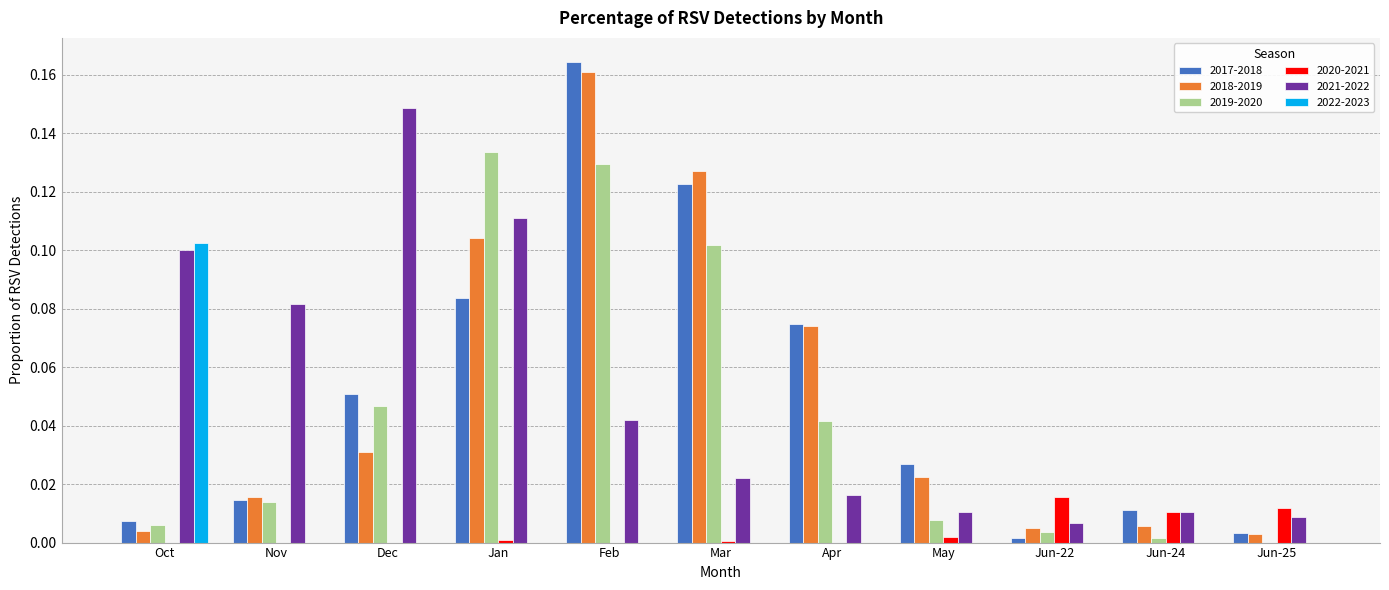

Between Mar and Jun-24, which series saw the biggest shift?

2018-2019